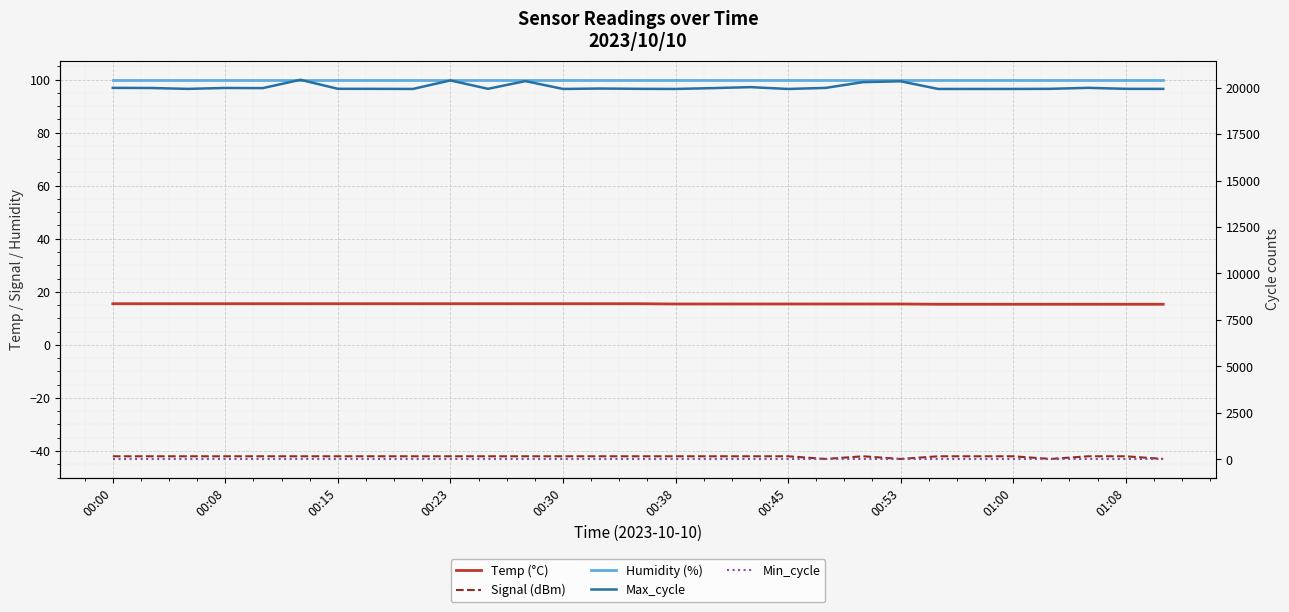

The value of Max_cycle at 00:30 is 19969.0. True or false?

True